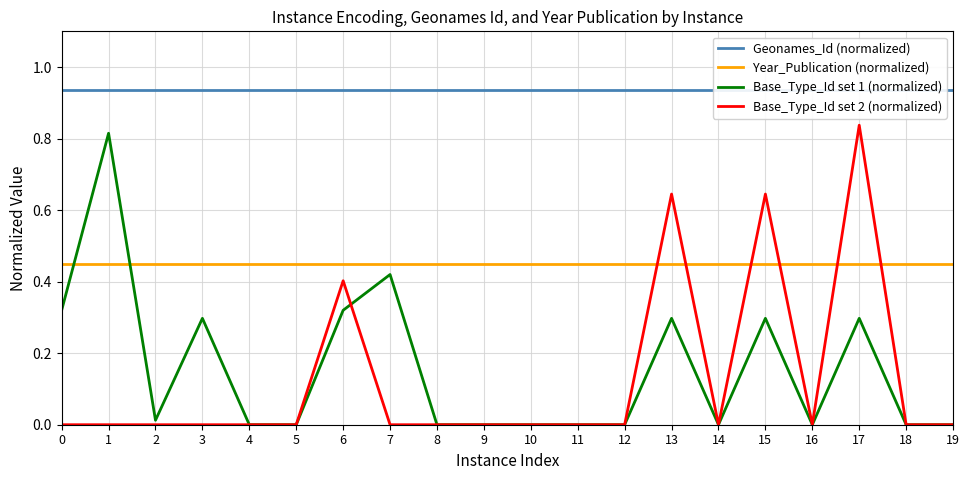

What is the sum of all Base_Type_Id set 1 (normalized) values?

3.1